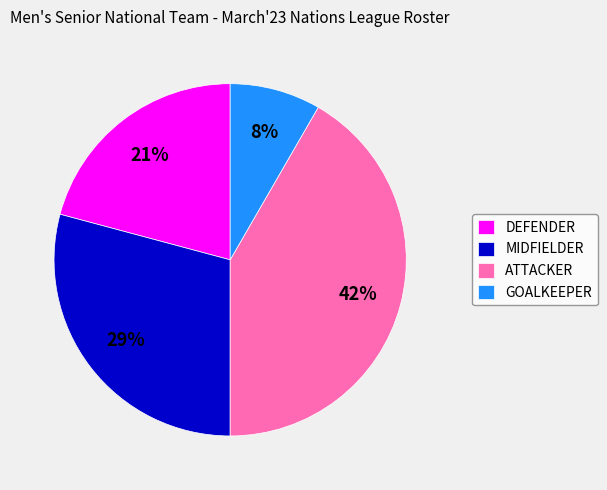

Rank the categories by value from lowest to highest.

GOALKEEPER, DEFENDER, MIDFIELDER, ATTACKER